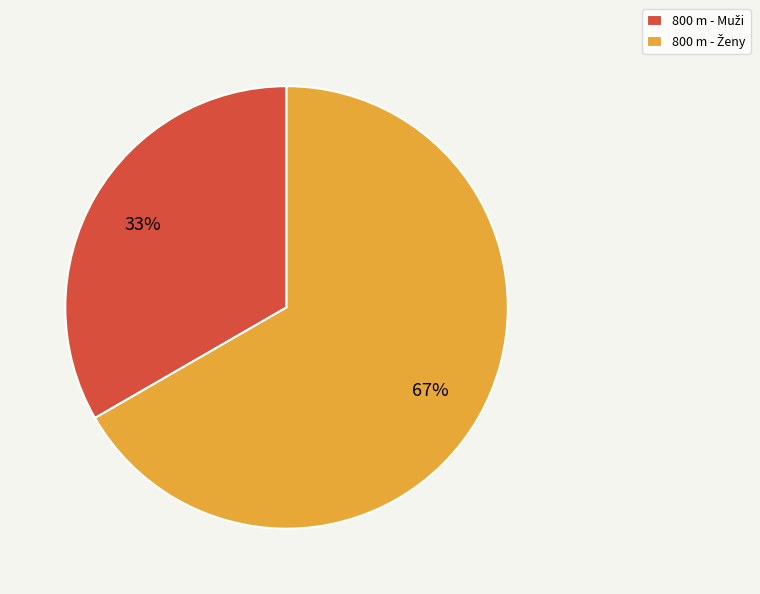

To the nearest percent, what is the average slice percentage?

50%